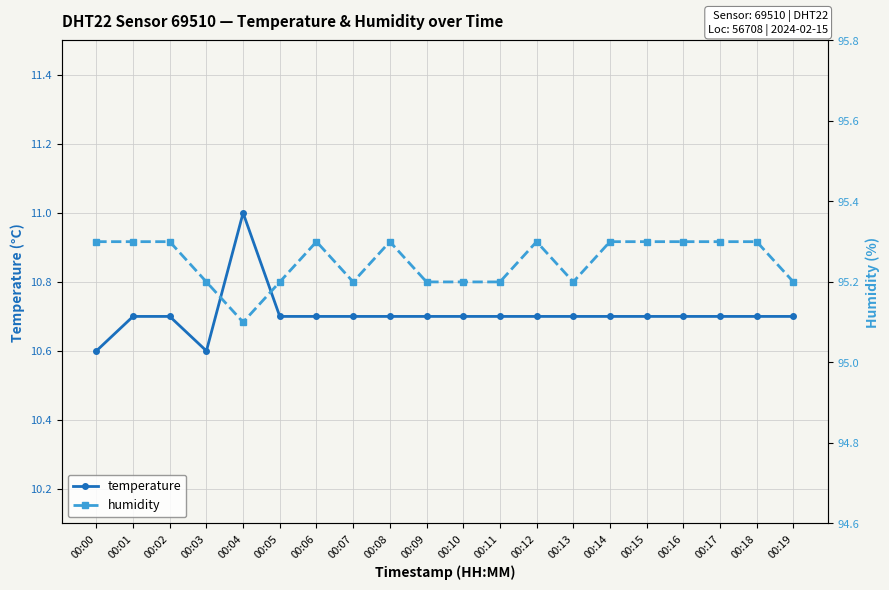

At which label is humidity closest to 95?

00:04